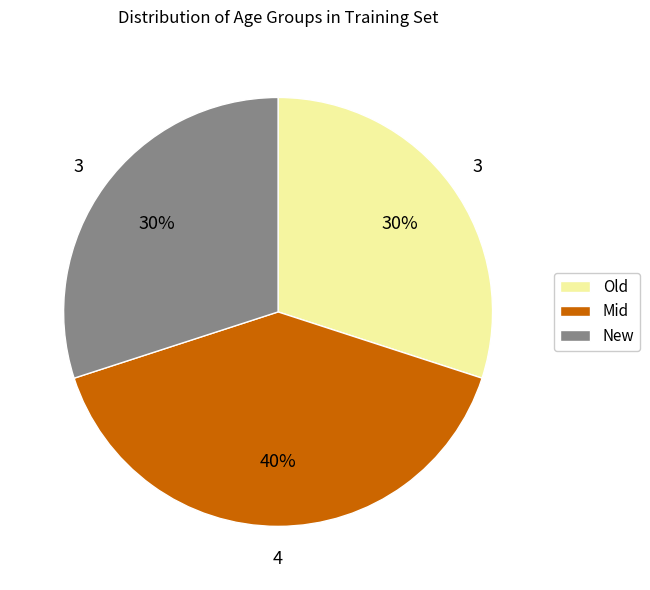

To the nearest percent, what is the difference between the largest and smallest slice percentages?

10%